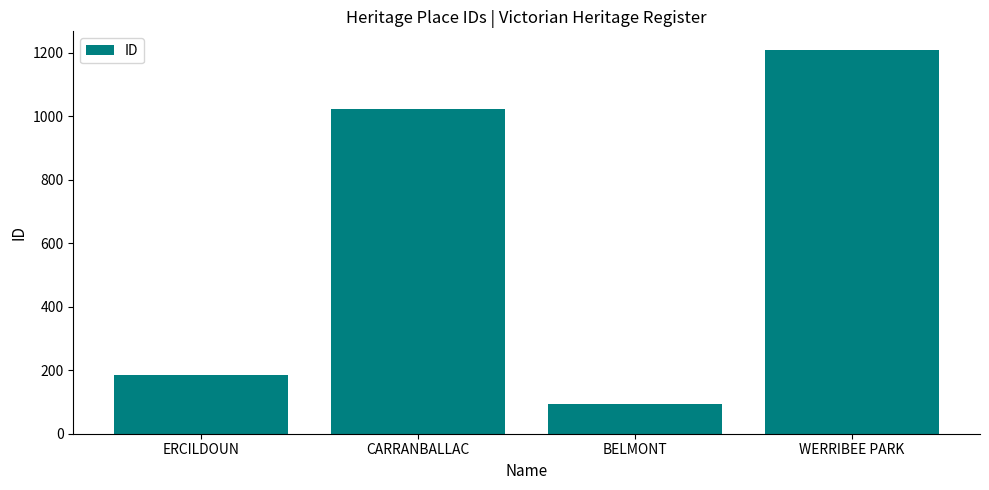

What is the label of the 2nd bar from the right?

BELMONT